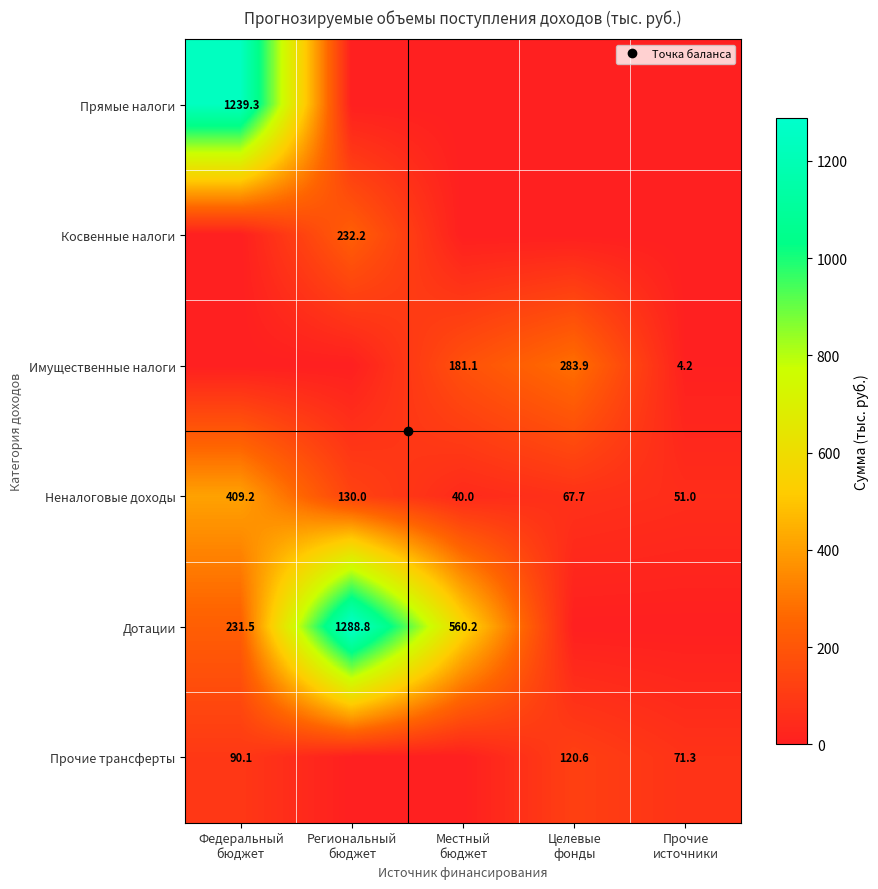

What is the average value of the Косвенные налоги series?

46.4